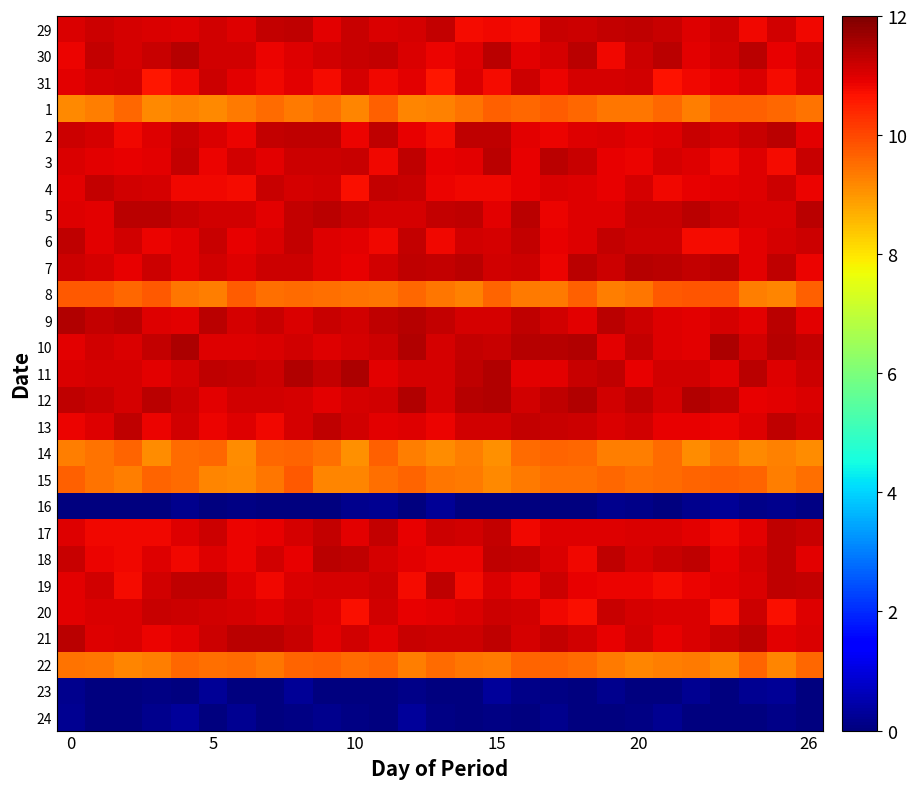

At how many categories does at least one series exceed 7?

27